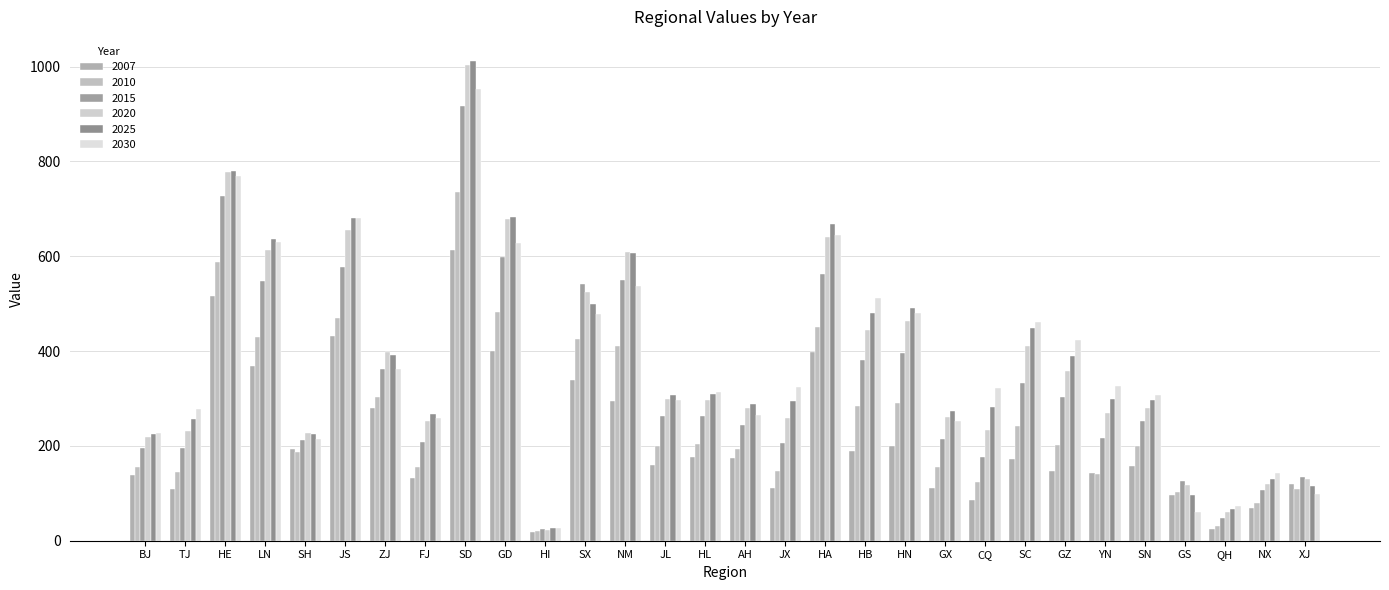

The value of 2025 at SD is 1012.2. True or false?

True